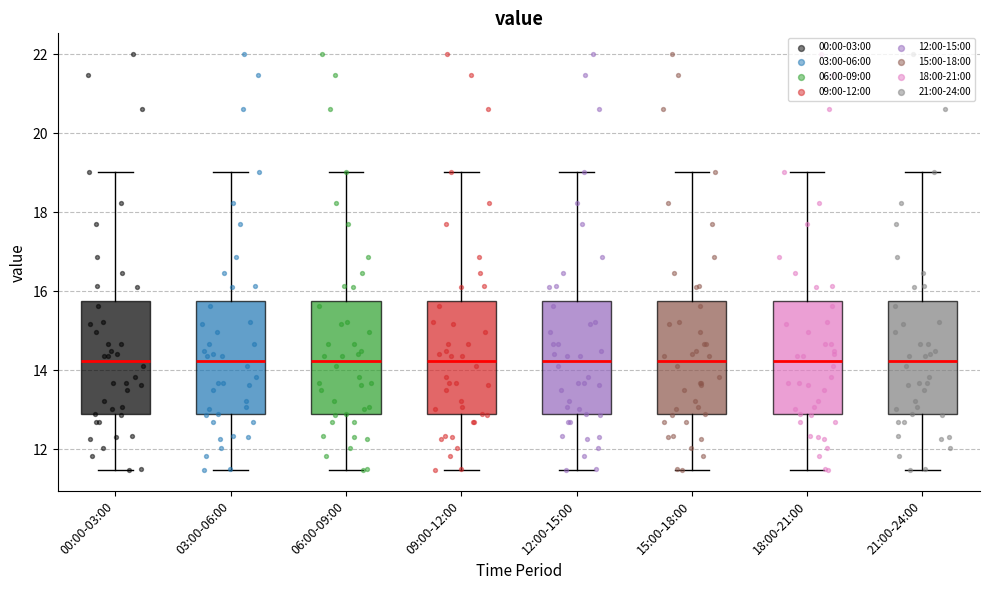

Where is the upper edge of the box for 18:00-21:00 on the y-axis? The values are not printed on the chart, so give them approximately, as read against the axis.

15.8